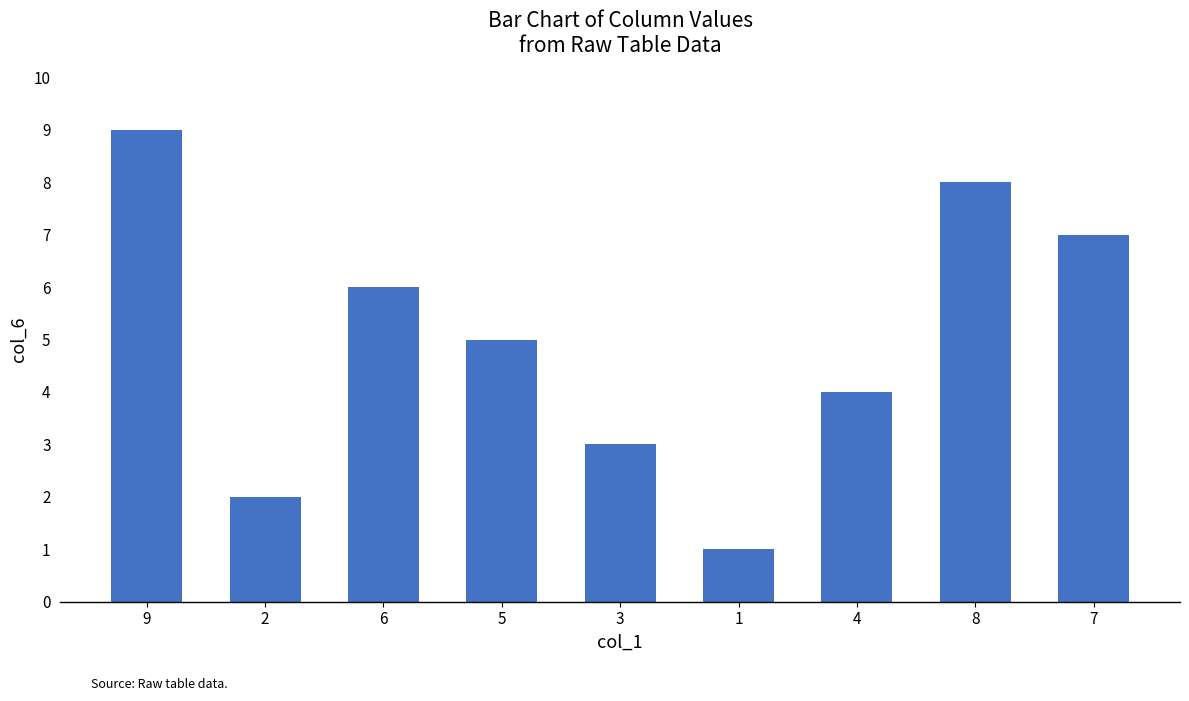

Reading left to right, extract all data points from this chart.

9=9	2=2	6=6	5=5	3=3	1=1	4=4	8=8	7=7